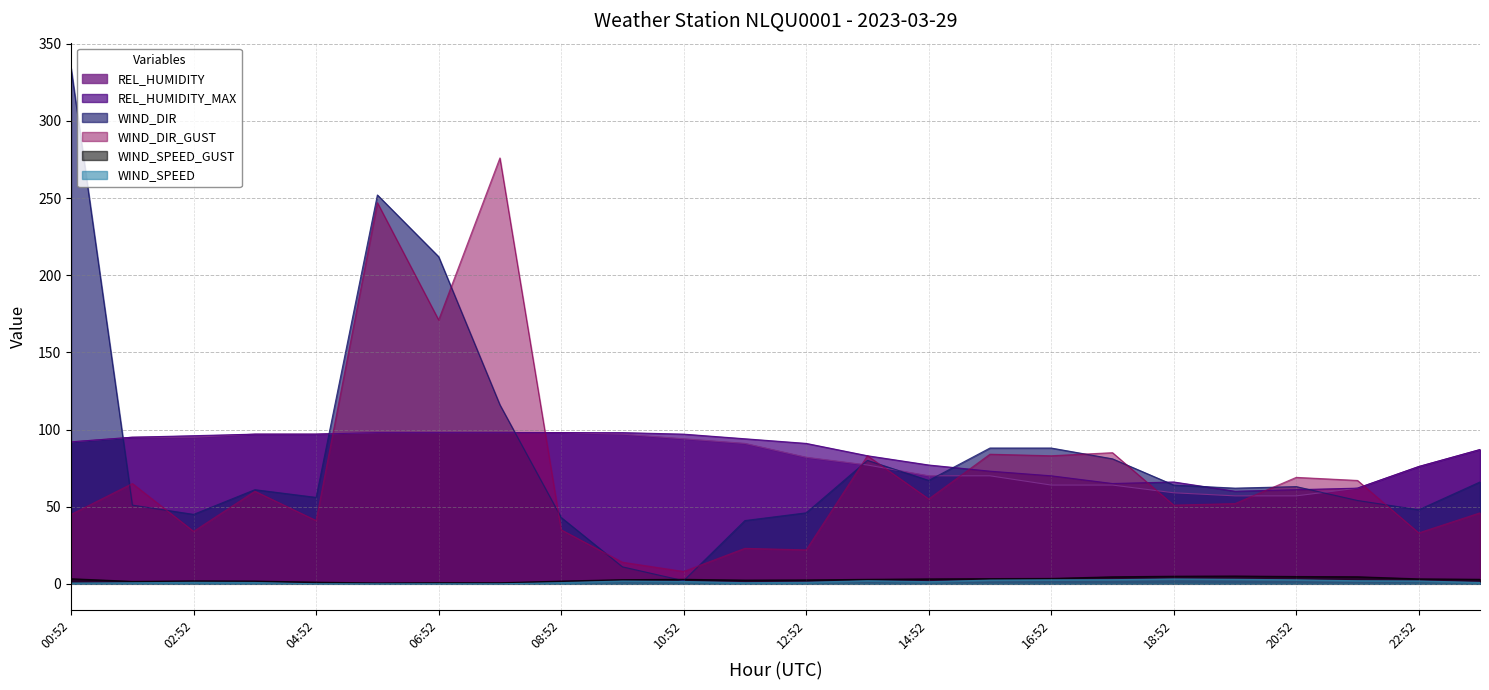

True or false: REL_HUMIDITY and REL_HUMIDITY_MAX cross at least once.

False